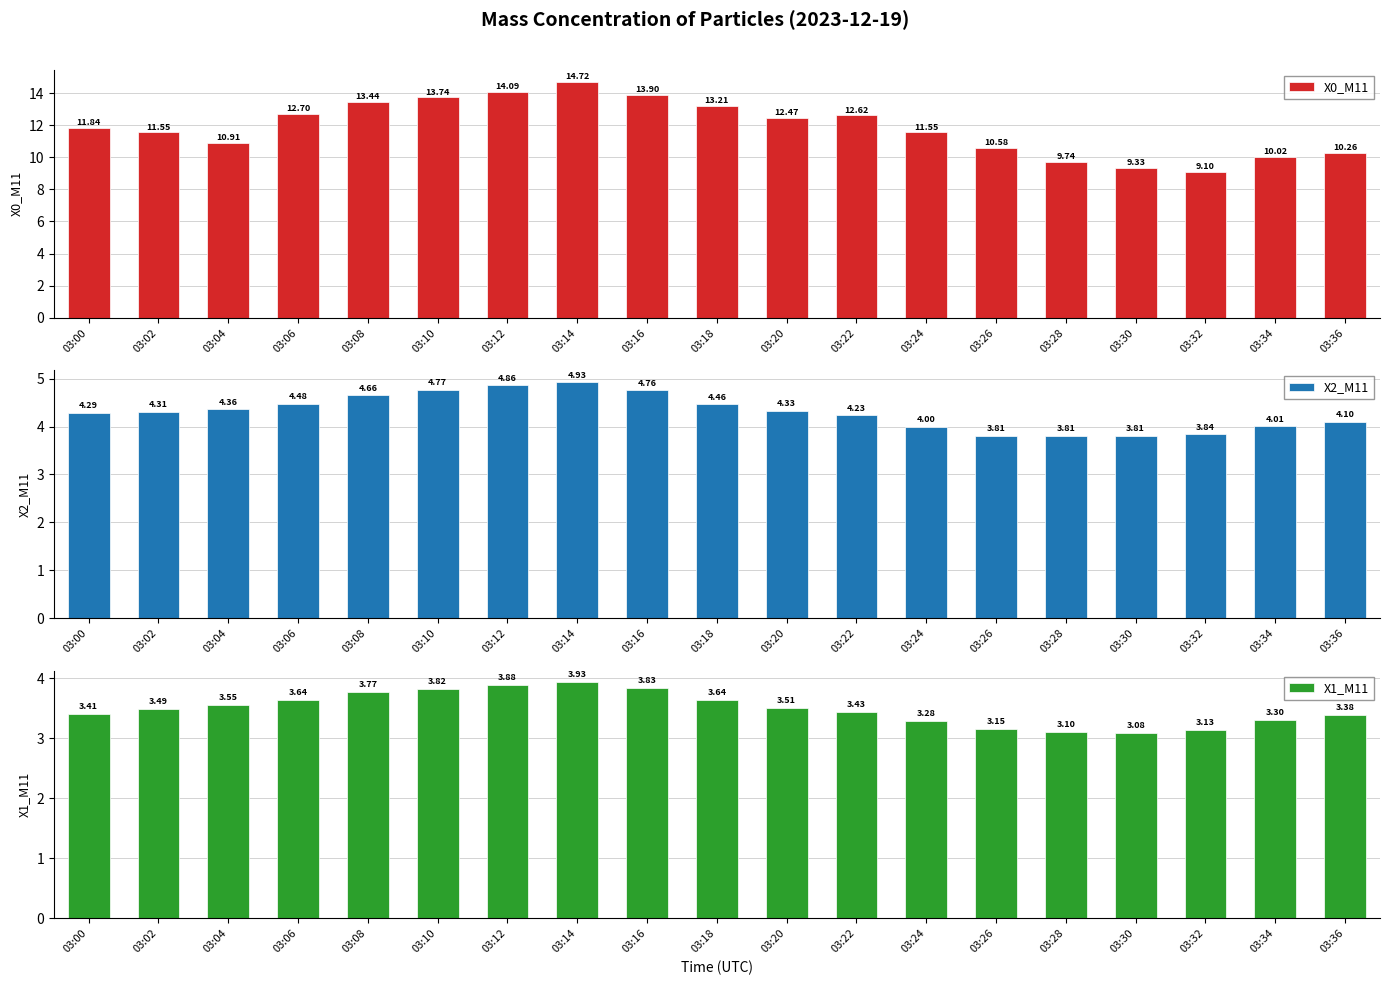

What is the total value across all series at 03:12?

22.8